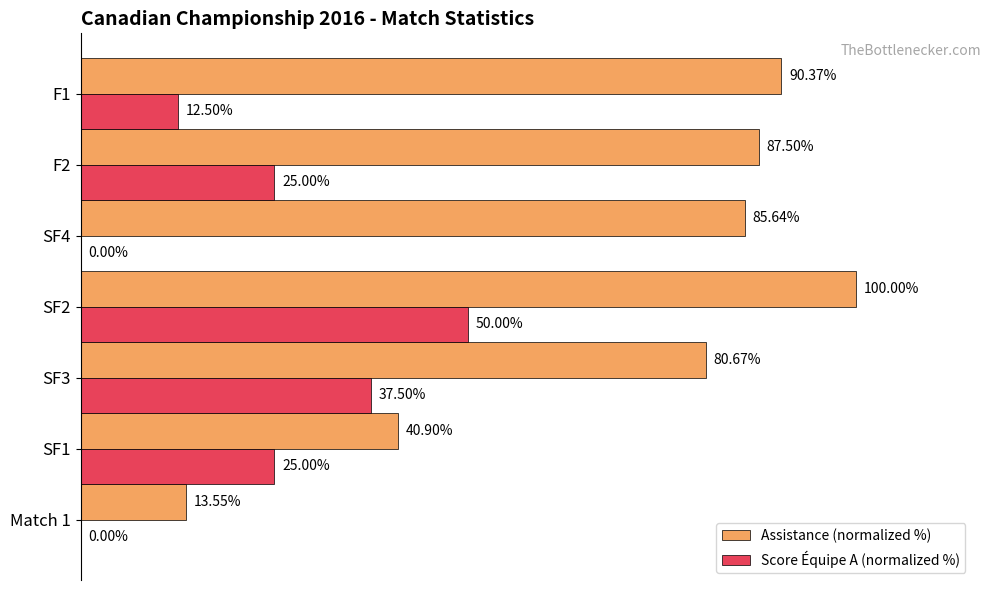

Which series has the largest total across all categories?

Assistance (normalized %)